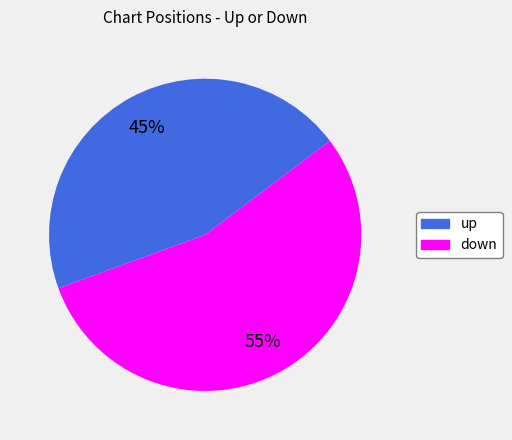

Approximately how many times larger is the value at up compared to down?

1.2